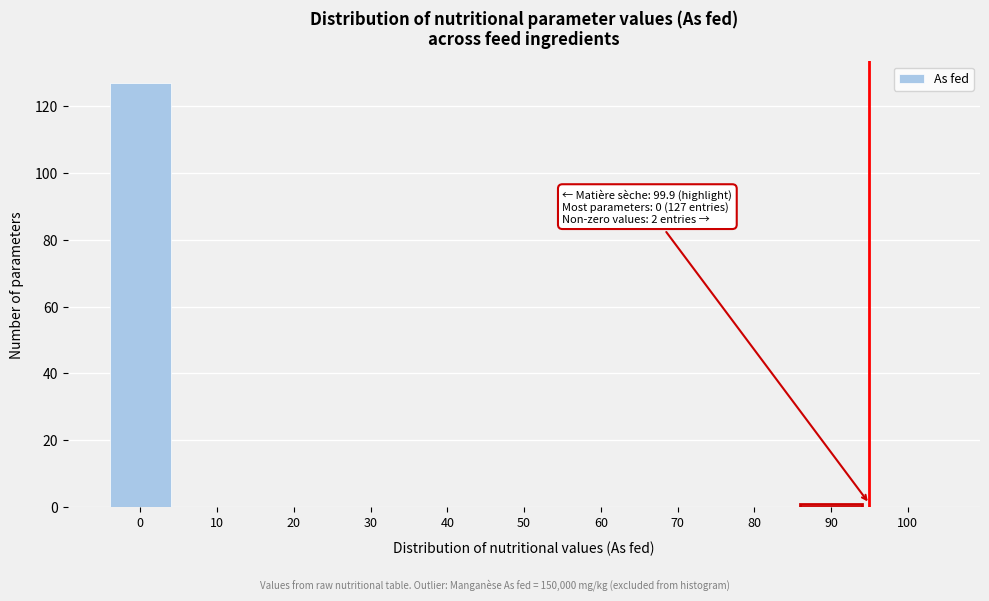

Reading left to right, extract all data points from this chart.

0=127	10=0	20=0	30=0	40=0	50=0	60=0	70=0	80=0	90=1	100=0